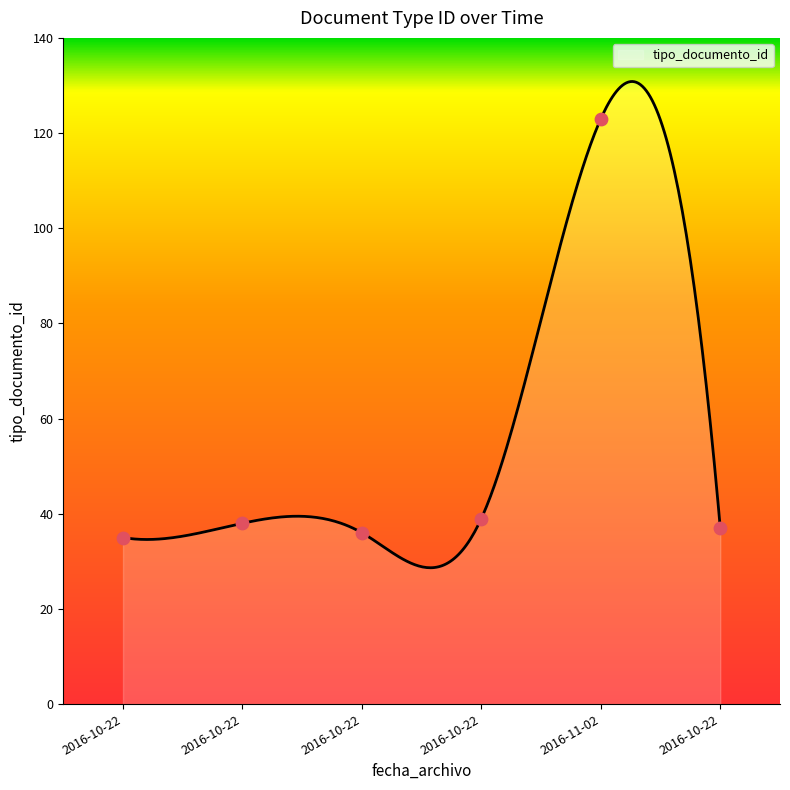

Between 2016-10-22 and 2016-10-22, which is larger?

2016-10-22